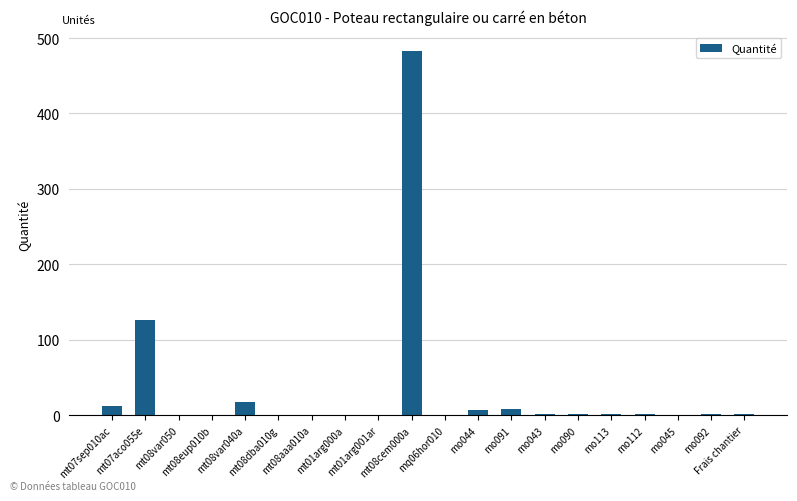

What is the sum of all values?

666.8